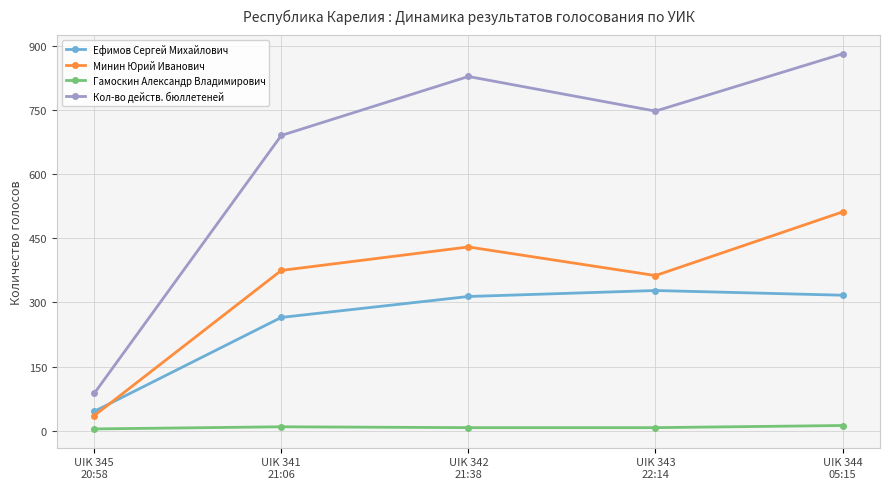

Count the number of categories in the chart.

5